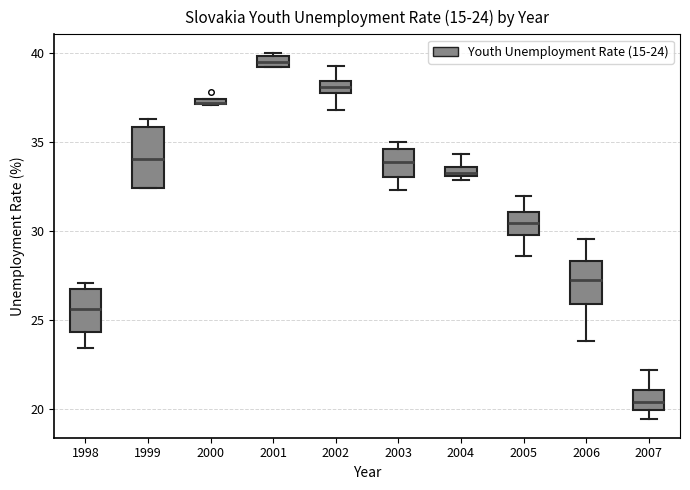

Comparing the boxes themselves (not the whiskers), which one is the tallest?

1999